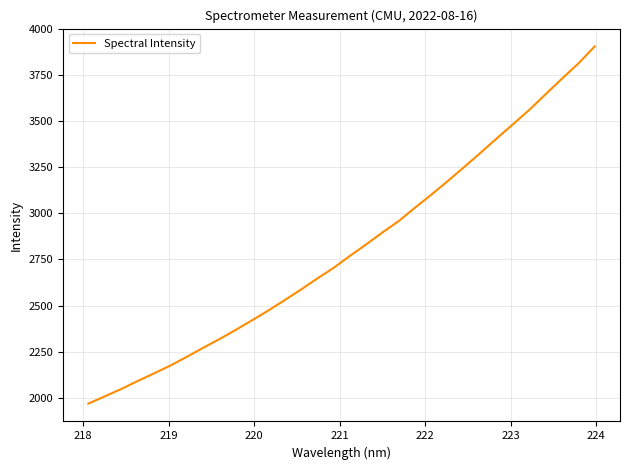

What is the smallest value displayed?

1968.4